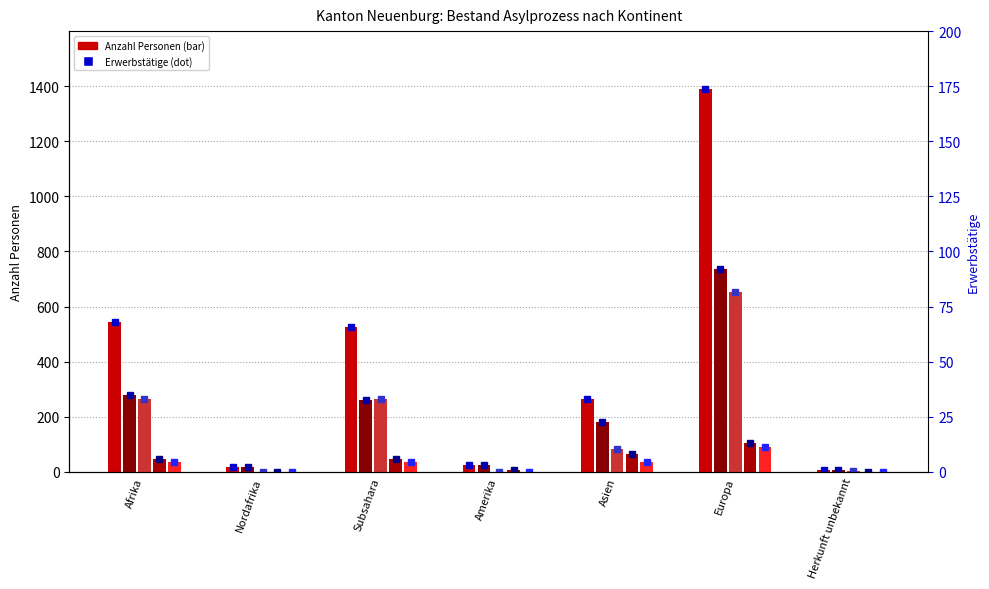

Where does the Vorläufig Aufgenommene Total series first go above 84?

Afrika